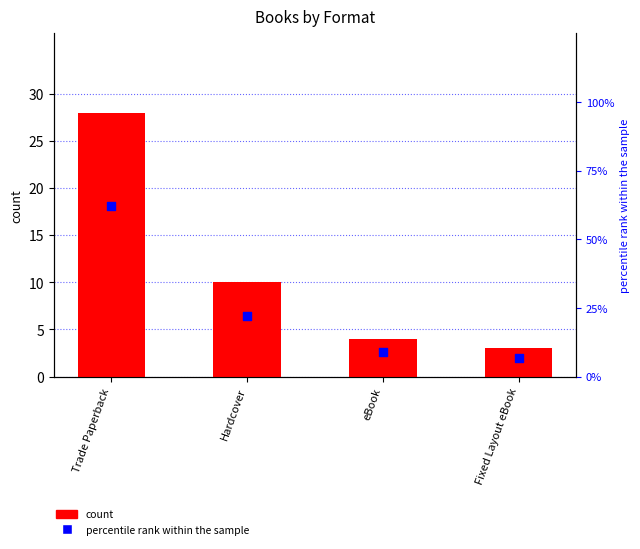

What is the total value across all series at eBook?

12.9